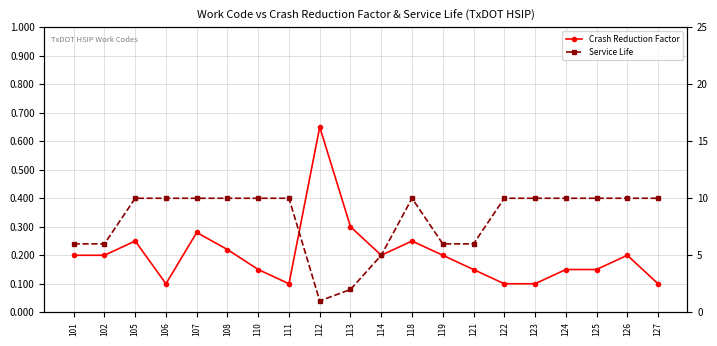

What is the total value across all series at 118?

10.2